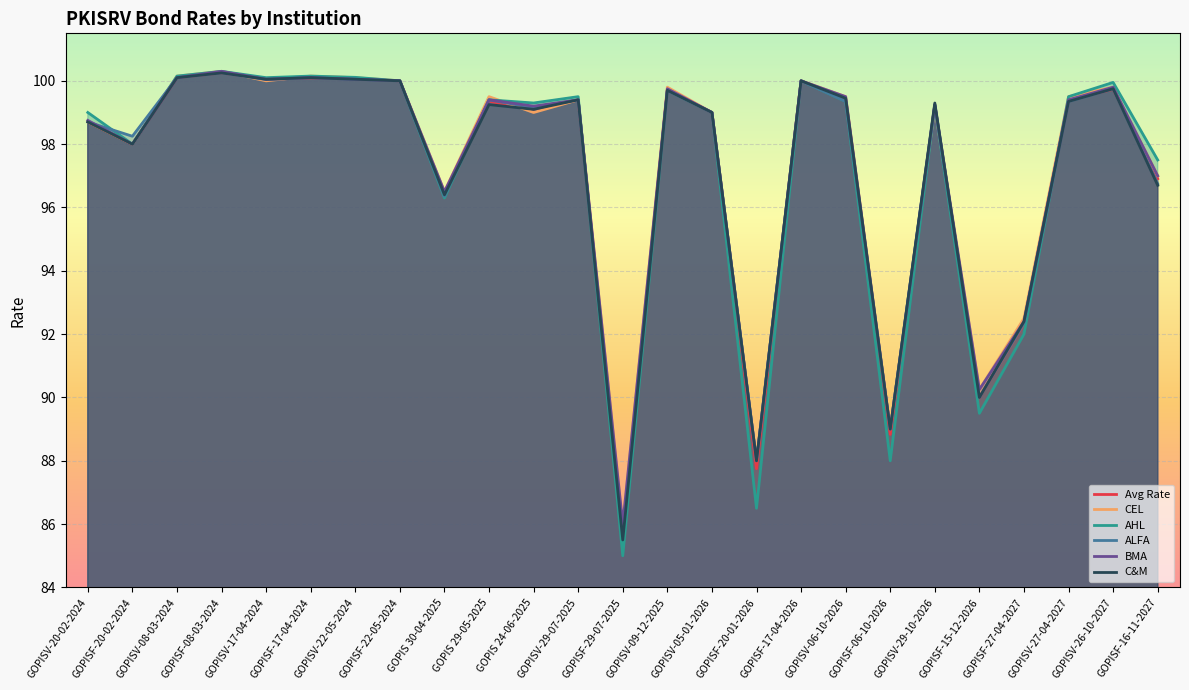

How many data points in ALFA are less than 99?

9